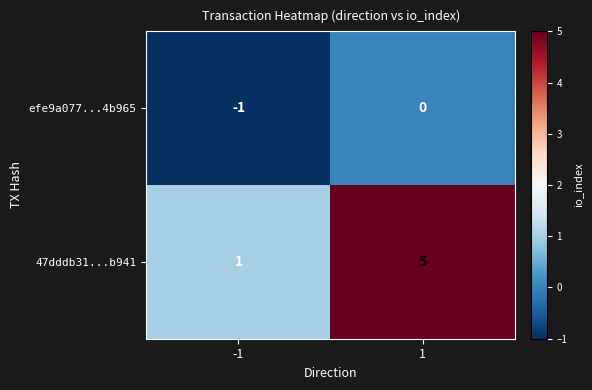

At how many categories does at least one series exceed 0?

2